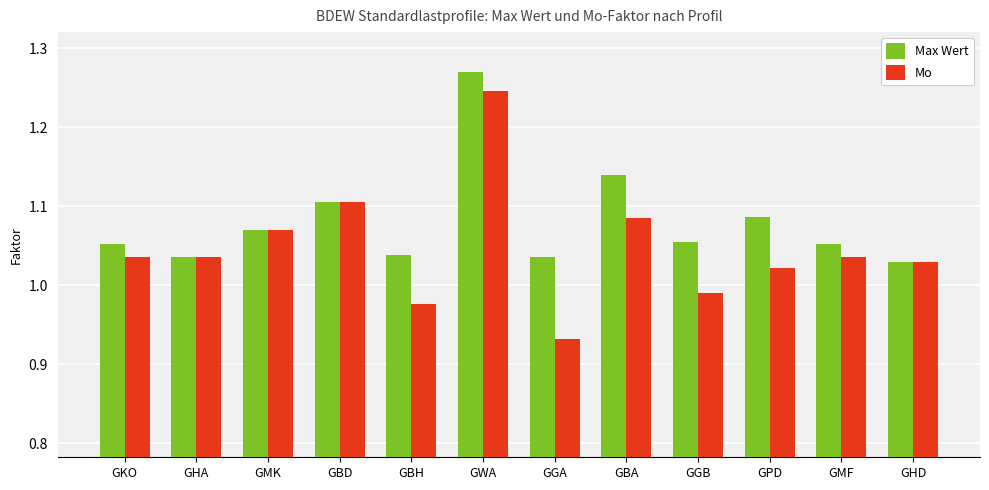

List the series in order of their peak value, highest first.

Max Wert, Mo